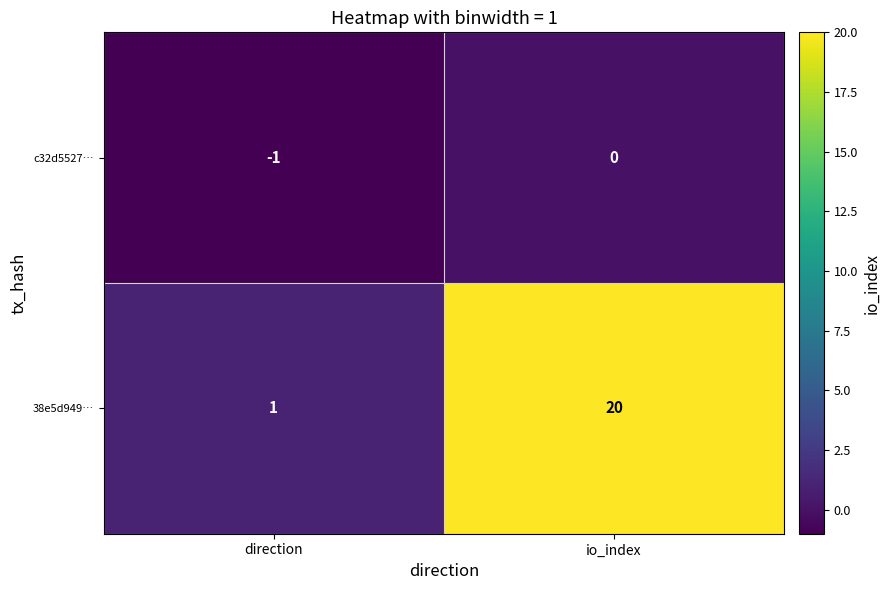

At which category is the sum across all series the highest?

io_index